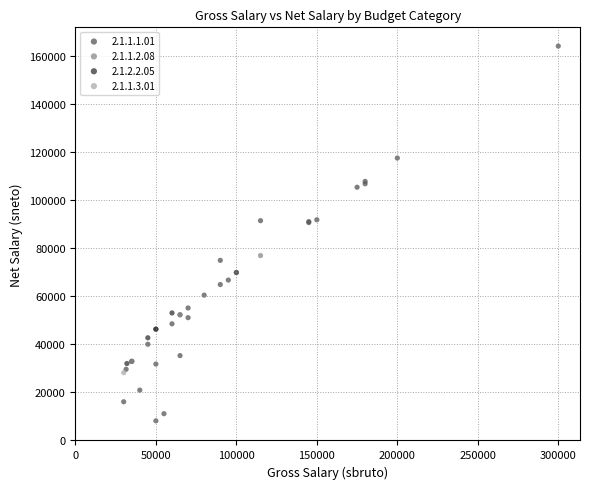

What are all the series names shown in the legend?

2.1.1.1.01, 2.1.1.2.08, 2.1.2.2.05, 2.1.1.3.01